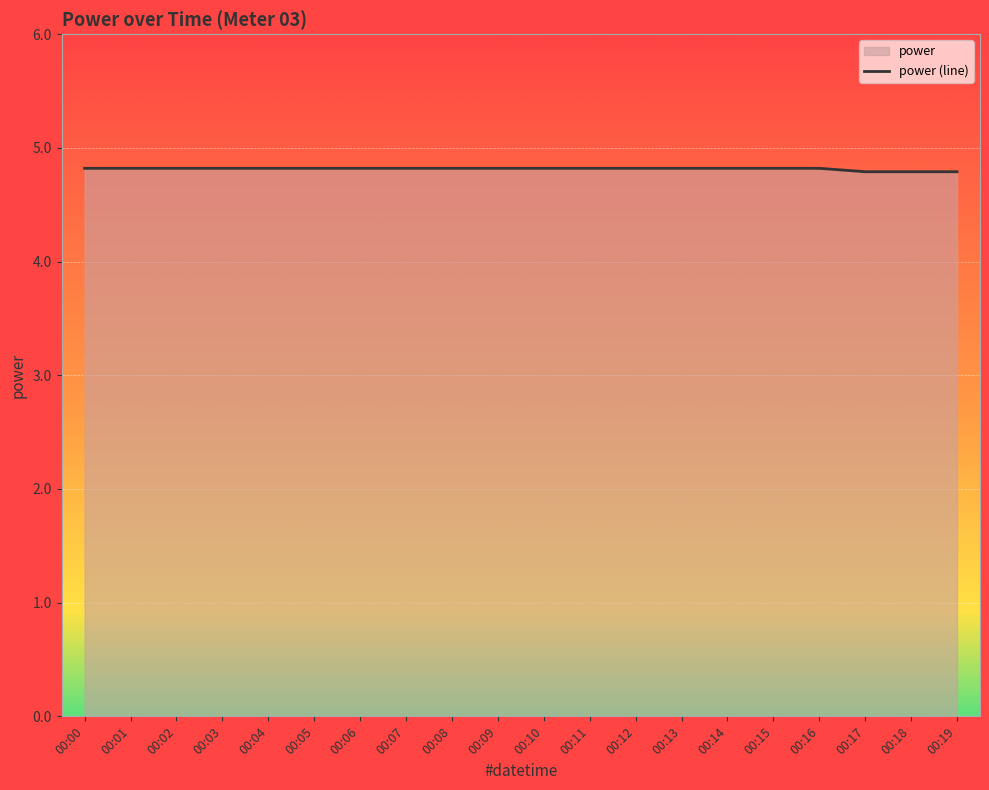

Rank the categories by value from highest to lowest.

00:00, 00:01, 00:02, 00:03, 00:04, 00:05, 00:06, 00:07, 00:08, 00:09, 00:10, 00:11, 00:12, 00:13, 00:14, 00:15, 00:16, 00:17, 00:18, 00:19